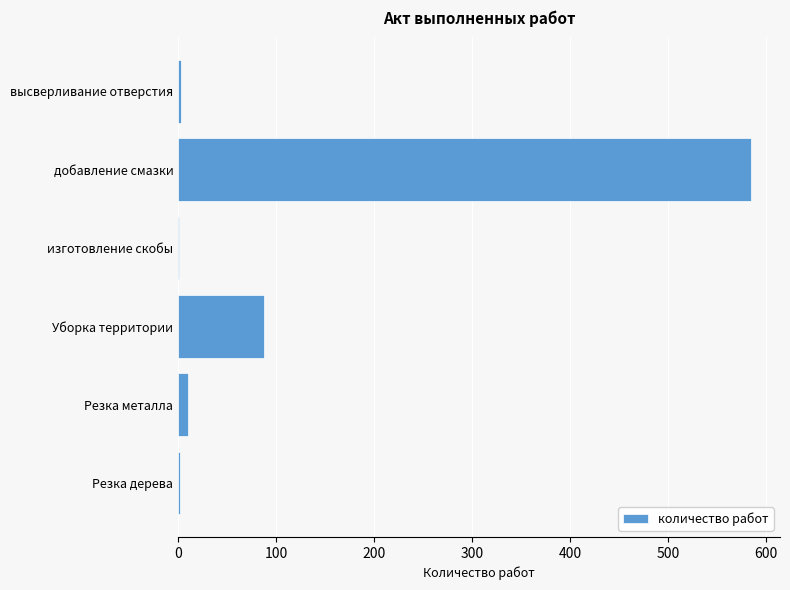

Where is the data nearest to the value 293?

Уборка территории